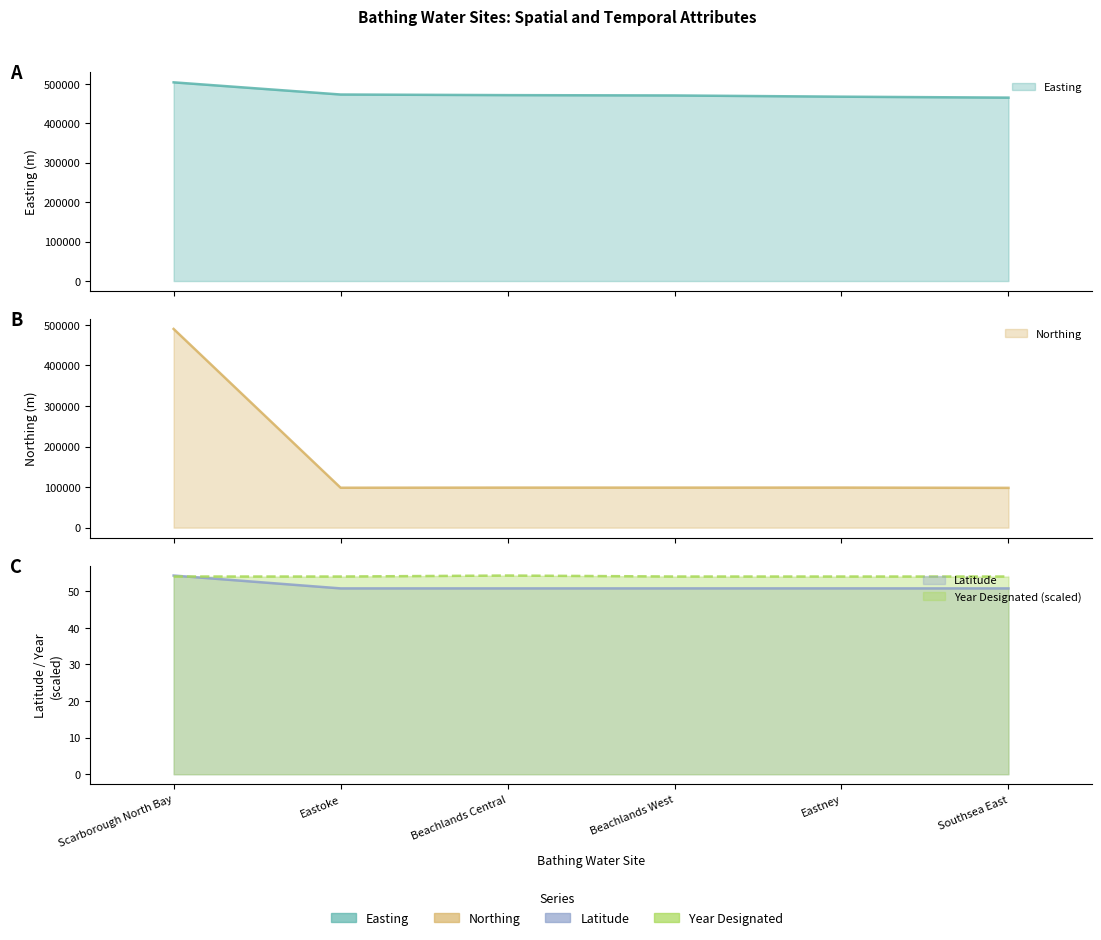

What is the label of the 1st point from the right?

Southsea East